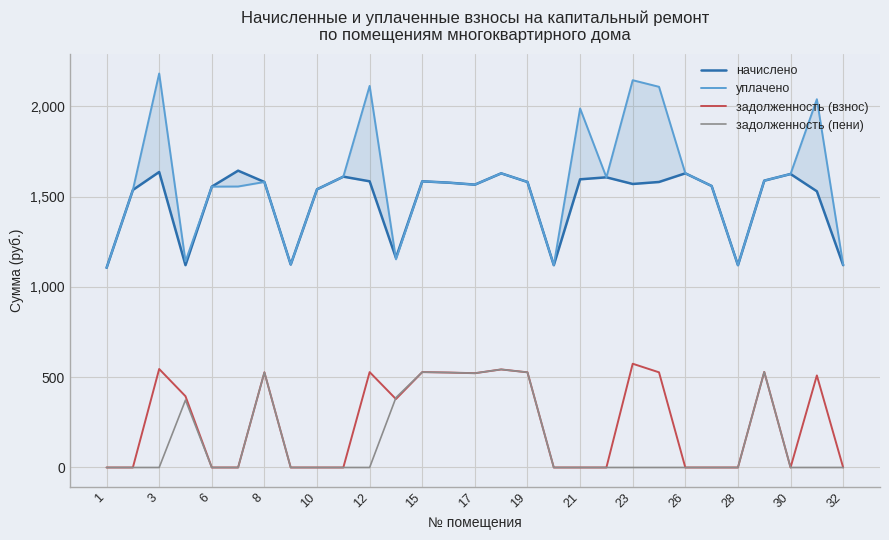

Reading right to left, what are all the values shown in this chart?

начислено: 1120.9	1530.1	1626.0	1589.1	1120.9	1559.6	1629.7	1581.7	1570.7	1607.5	1596.5	1120.9	1581.7	1629.7	1567.0	1578.0	1585.4	1161.4	1585.4	1611.2	1541.2	1124.5	1581.7	1644.4	1555.9	1120.9	1637.0	1537.5	1106.1
уплачено: 1121.8	2040.2	1626.0	1589.1	1120.9	1559.6	1629.7	2109.0	2145.5	1607.5	1989.0	1120.9	1581.8	1629.7	1567.0	1578.0	1585.4	1153.4	2113.9	1611.2	1541.2	1124.6	1581.7	1556.6	1555.9	1142.0	2182.7	1537.5	1106.1
задолженность (взнос): 0.0	510.0	0.0	529.7	0.0	0.0	0.0	527.2	574.8	0.0	0.0	0.0	527.2	543.2	522.3	526.0	528.5	379.1	528.5	0.0	0.0	0.0	527.2	0.0	0.0	394.8	545.7	0.0	0.0
задолженность (пени): 0.0	0.0	0.0	529.7	0.0	0.0	0.0	0.0	0.0	0.0	0.0	0.0	527.2	543.2	522.3	526.0	528.5	387.1	0.0	0.0	0.0	0.0	527.2	0.0	0.0	373.6	0.0	0.0	0.0